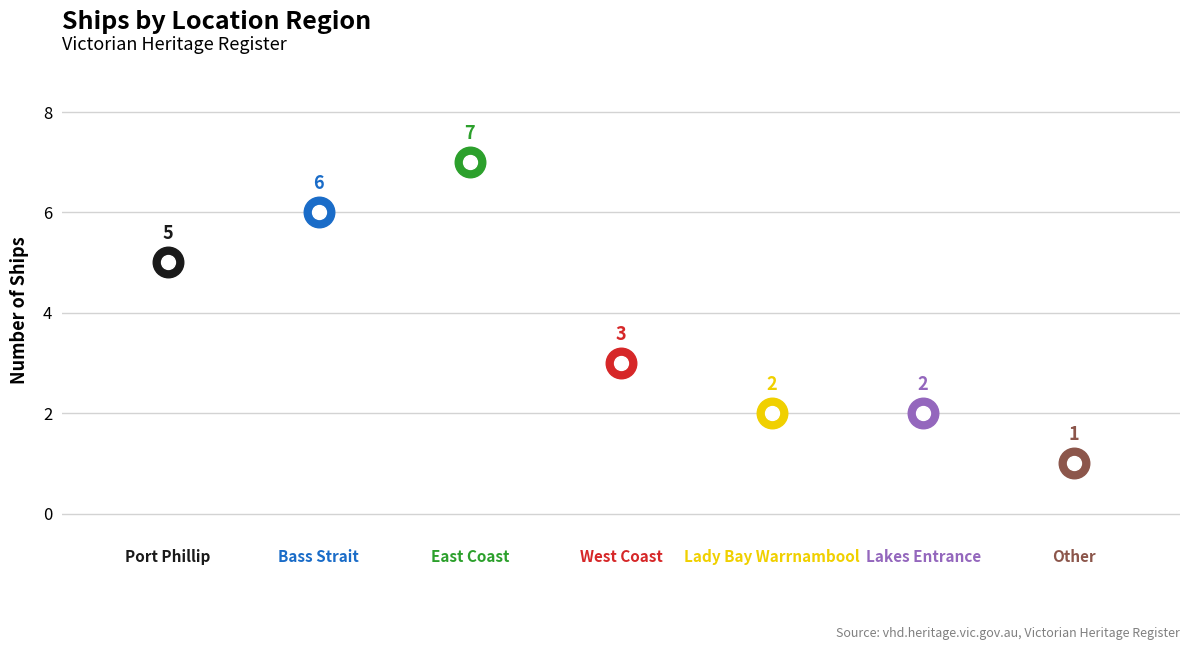

What is the ratio of the value at East Coast to the value at Lakes Entrance?

3.5